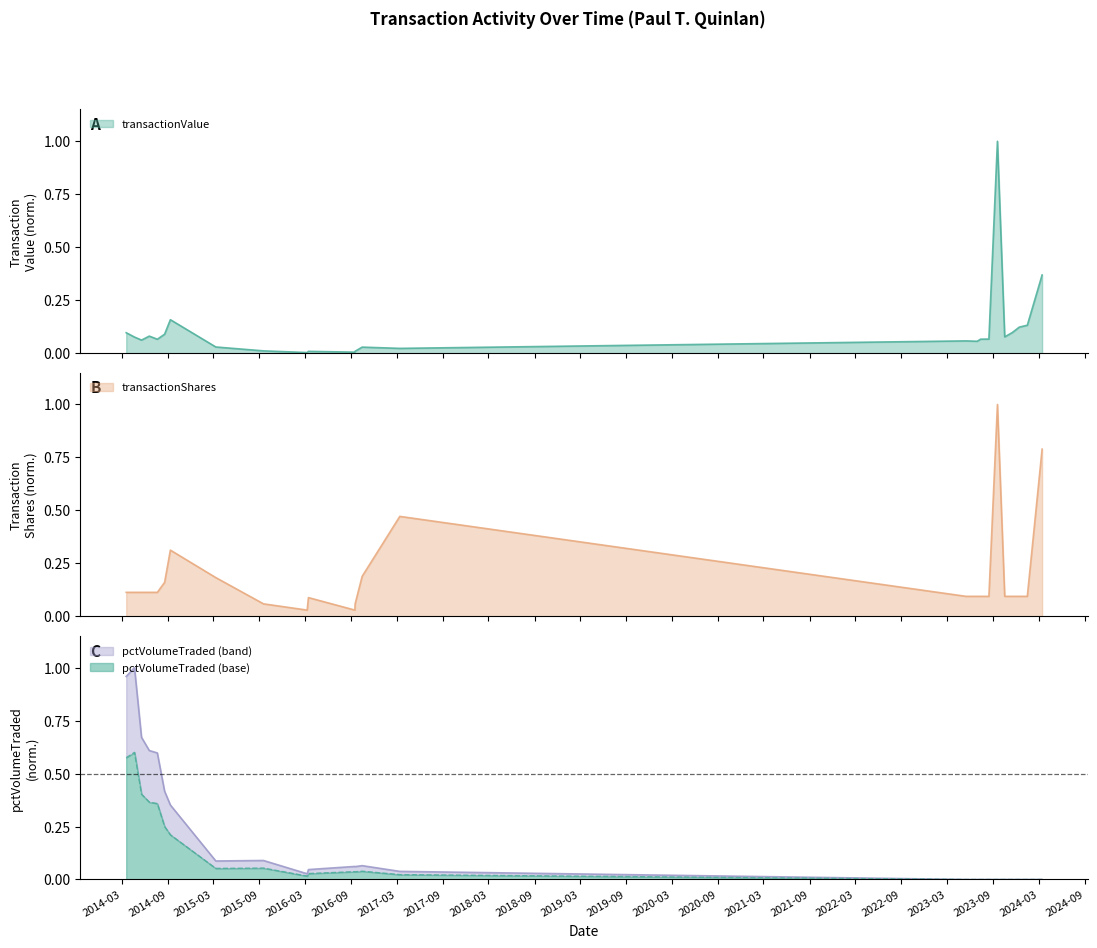

What is the difference between the transactionShares values at 2016-03-14 and 2014-09-11?

0.2